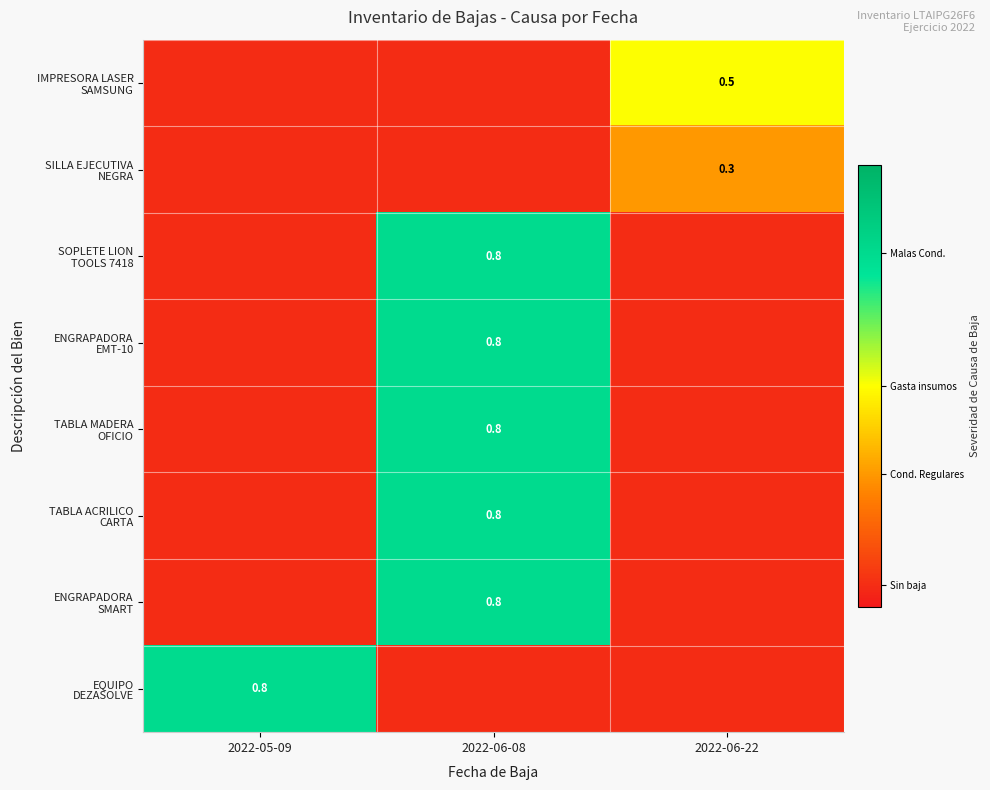

Which has a higher value, 2022-06-08 or 2022-05-09?

2022-06-08